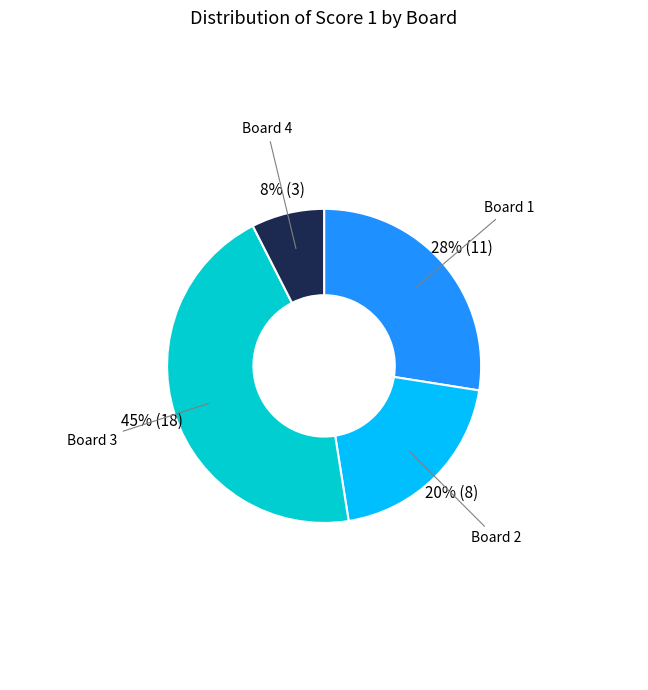

To the nearest percent, what is the average slice percentage?

25%